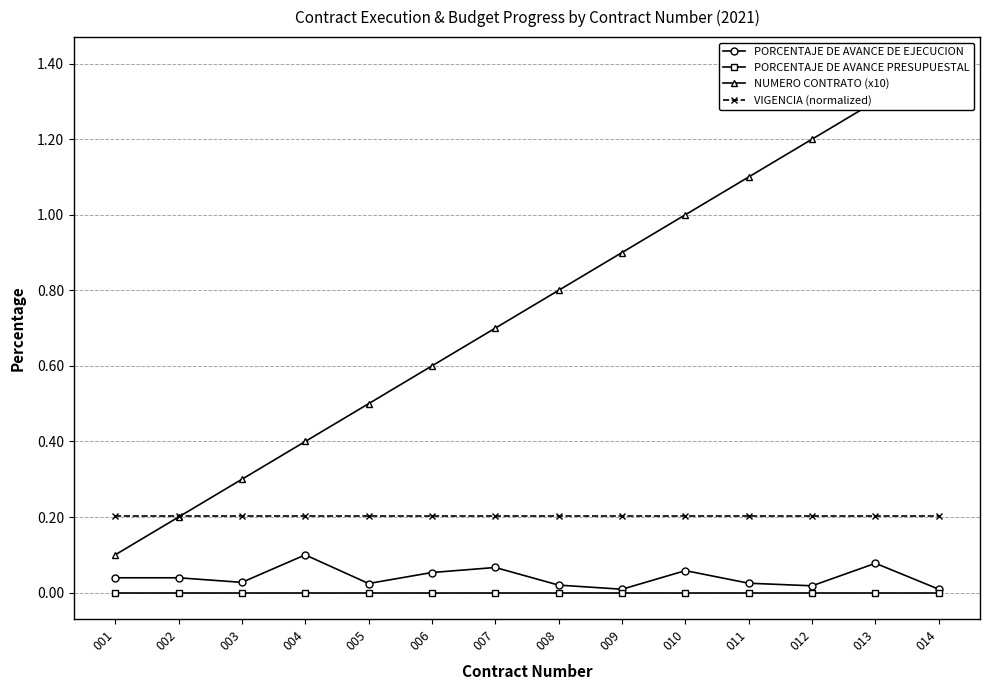

Is the value of PORCENTAJE DE AVANCE DE EJECUCION at 012 greater than the value of PORCENTAJE DE AVANCE PRESUPUESTAL at 010?

Yes